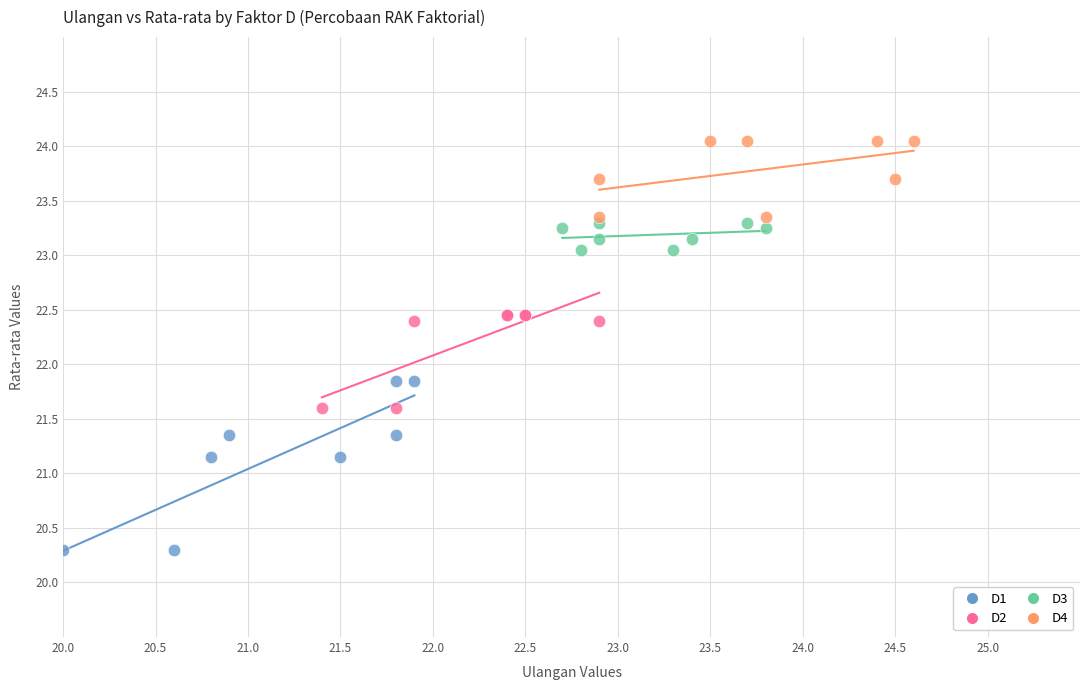

Which series contains the lowest Y value?

D1